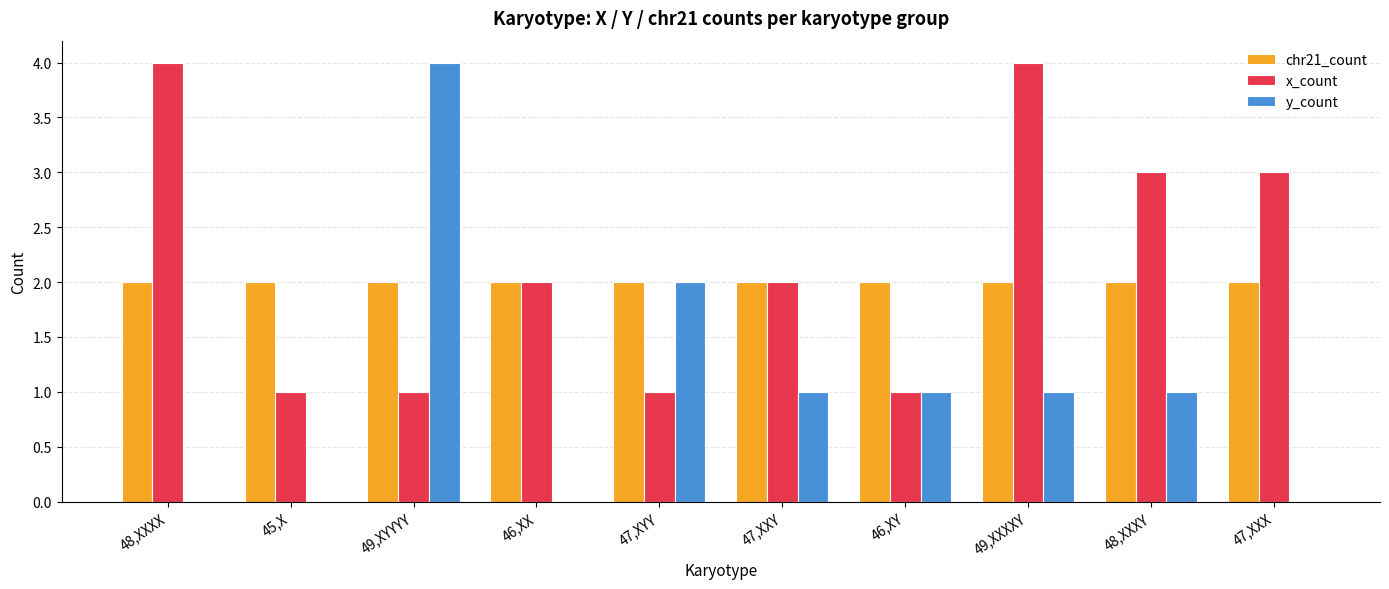

Is it true that x_count equals 0 at 47,XYY?

False